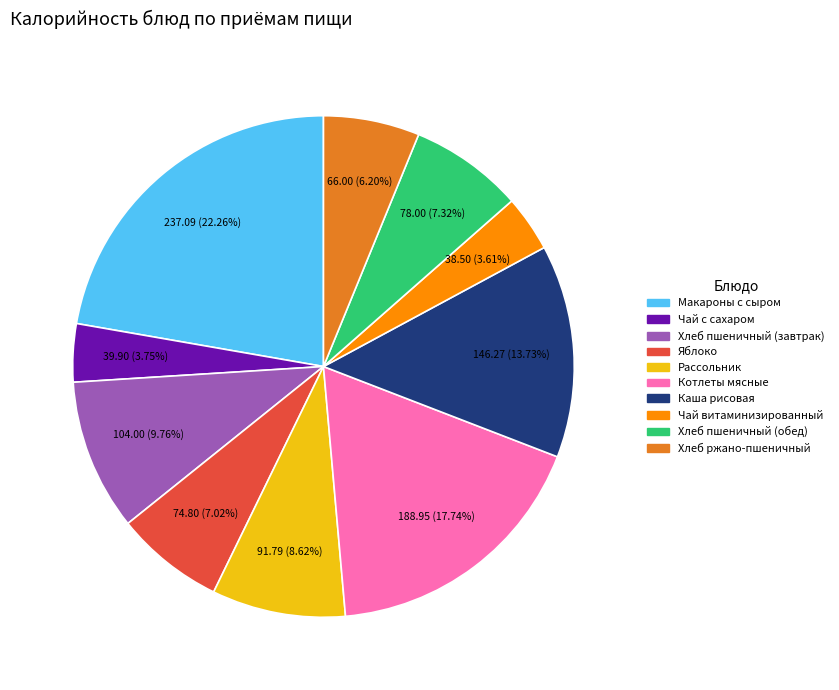

Does any single category account for the majority?

No